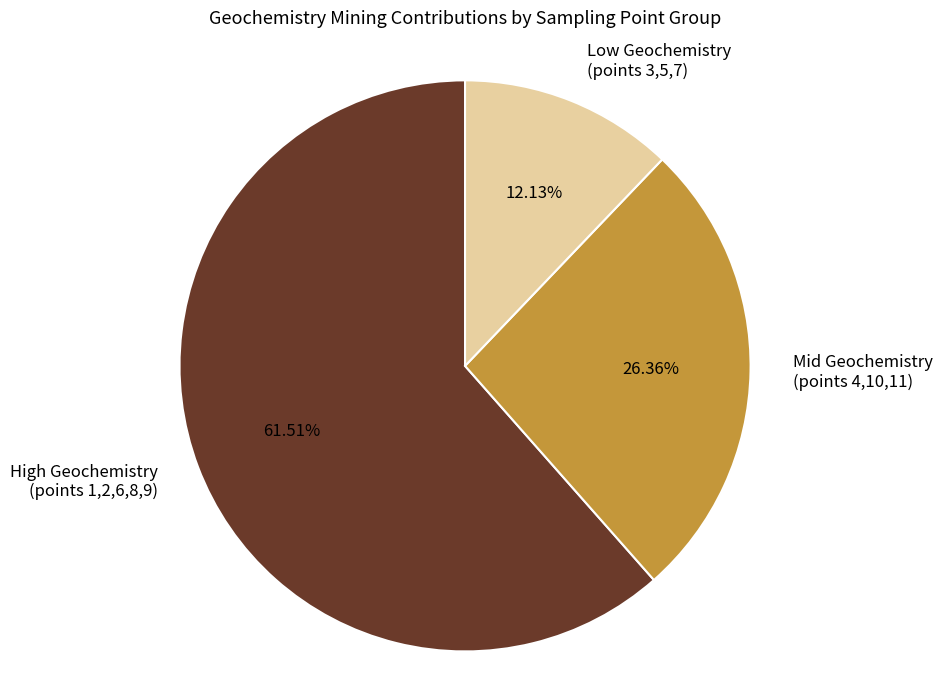

Count the number of slices in the pie.

3